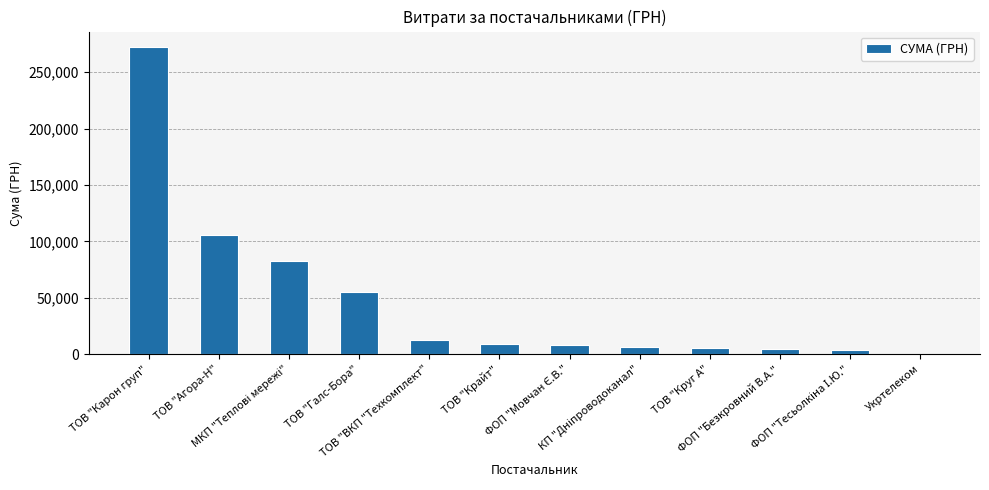

What is the sum of all values?

566203.7